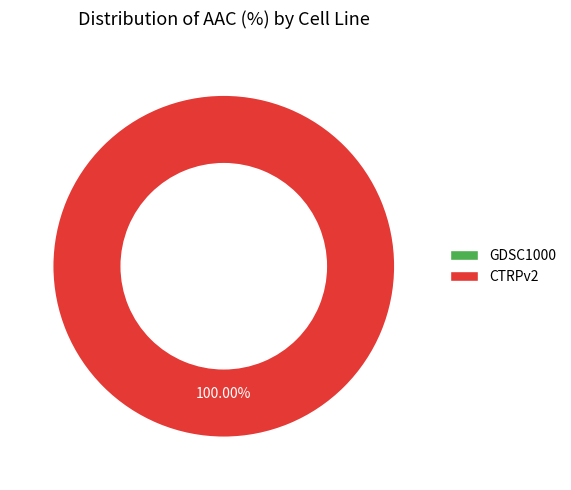

Combined, what portion of the pie is CTRPv2 and GDSC1000?

100.0%